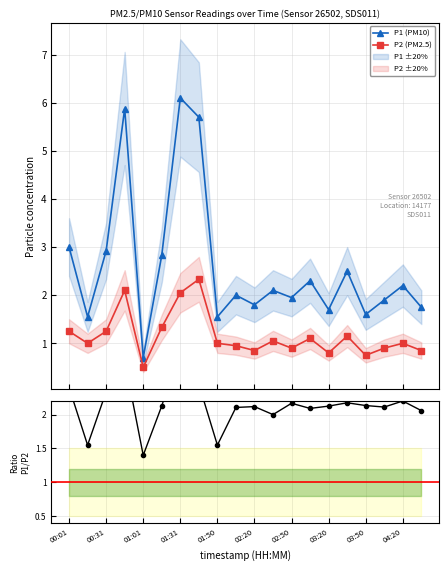

True or false: P1 (PM10) has more than 1 points higher than both neighbors.

True